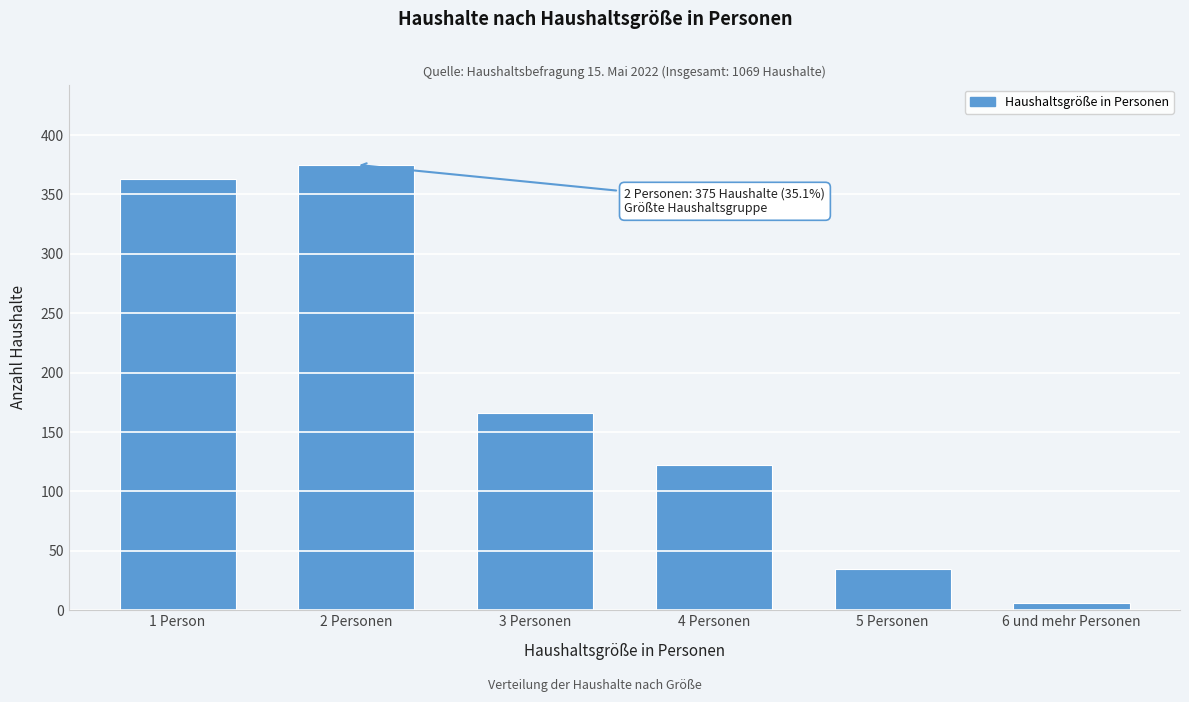

Reading left to right, transcribe all the data shown in this chart.

1 Person=363	2 Personen=375	3 Personen=166	4 Personen=122	5 Personen=35	6 und mehr Personen=6